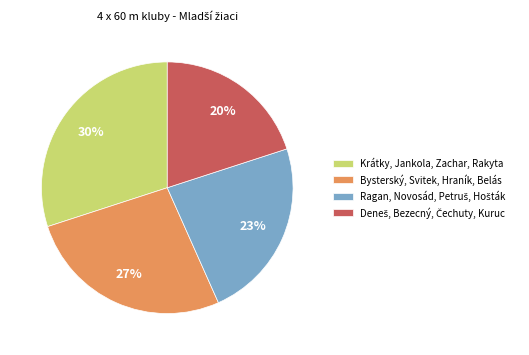

Is it true that Bysterský, Svitek, Hraník, Belás is 40% of the pie?

False